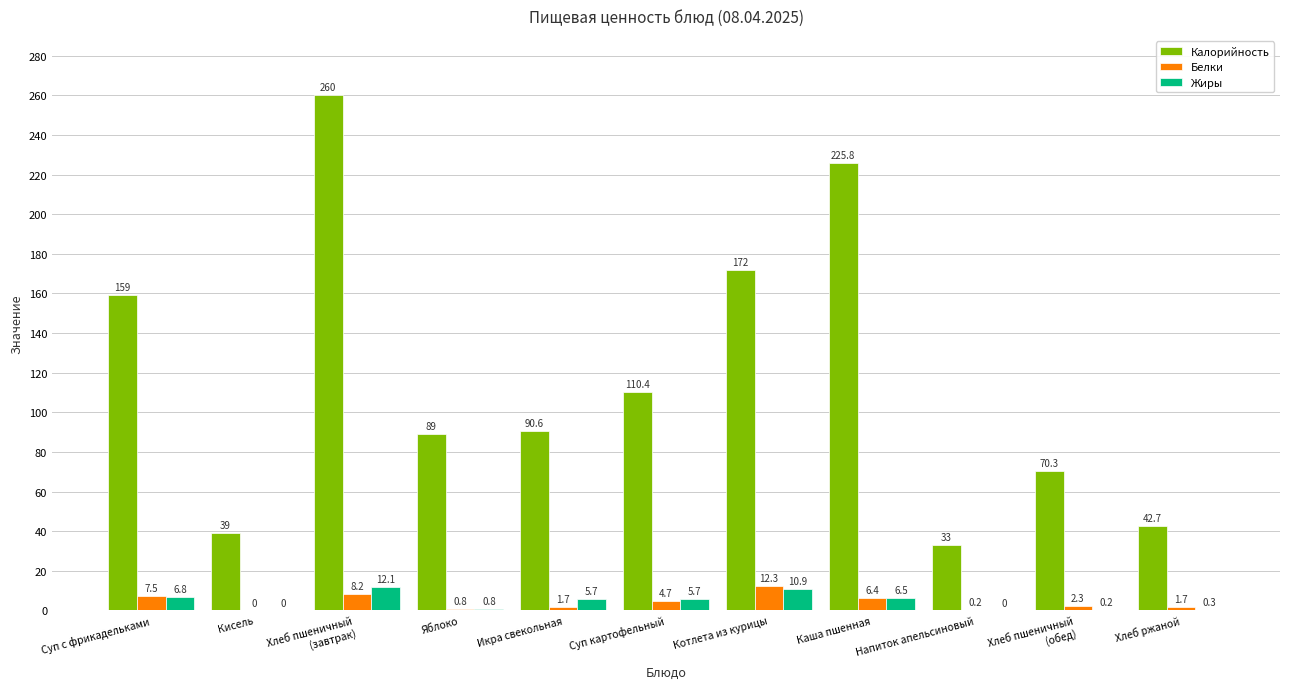

Is it true that Жиры equals 0.2 at Хлеб пшеничный
(обед)?

True